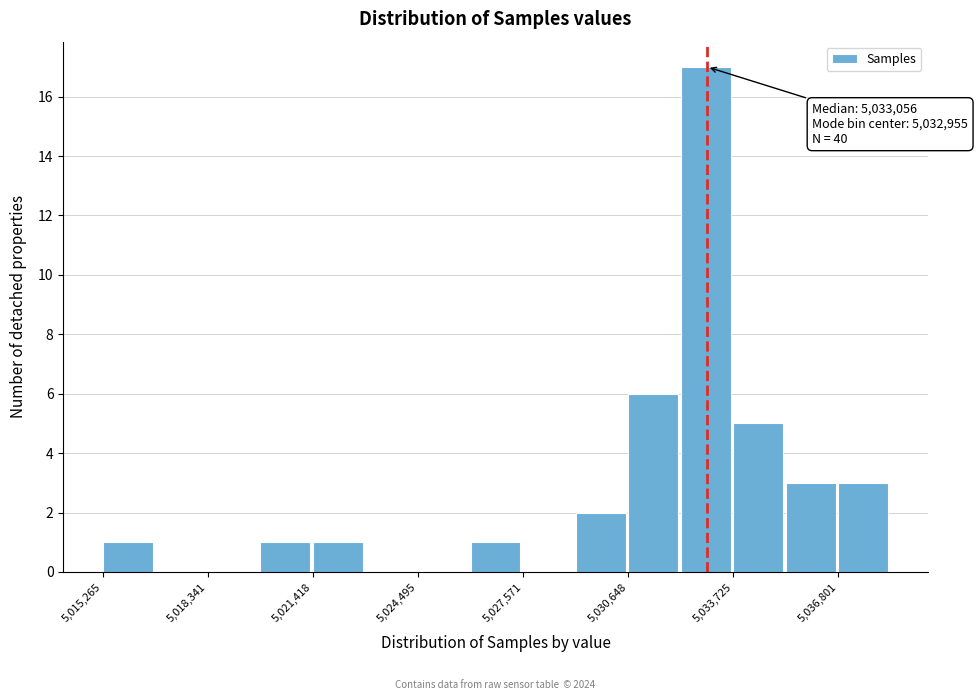

Read against the x-axis, roughly where is the centre of the tallest bar?

5033000